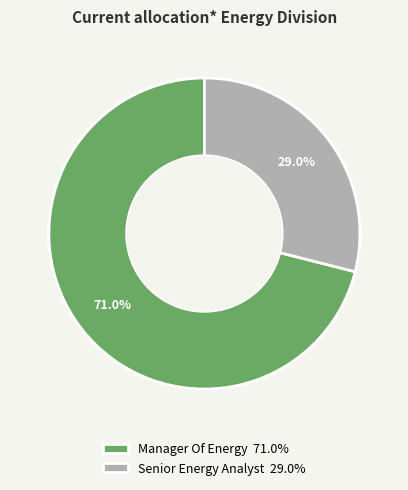

What percentage is NOT represented by Manager Of Energy?

29.0%